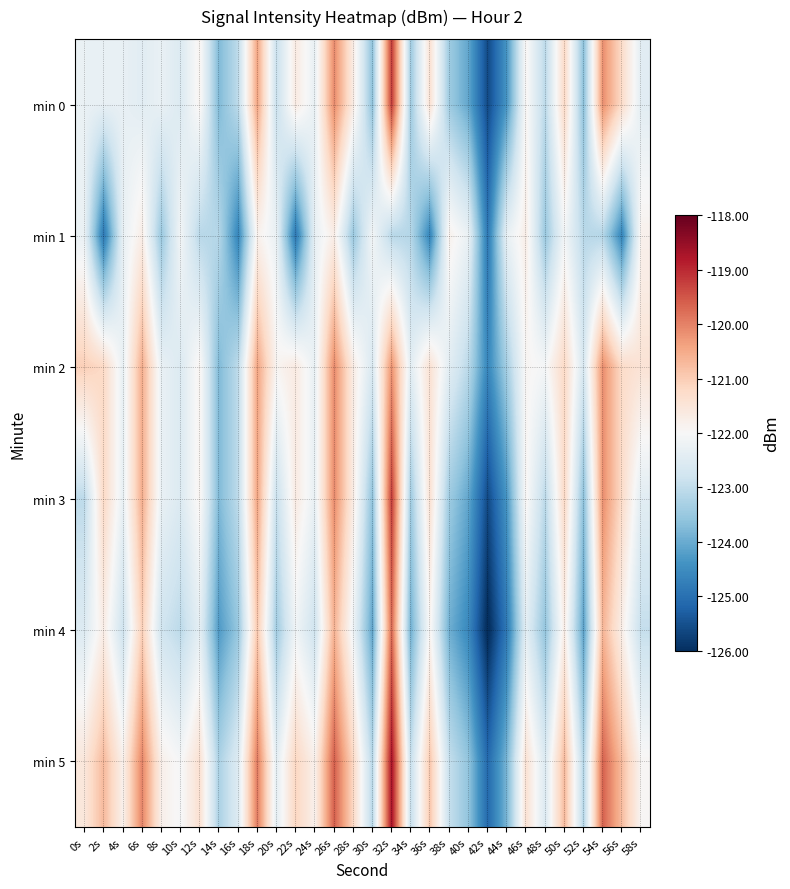

What is the difference between the highest and lowest values at 58s?

1.5